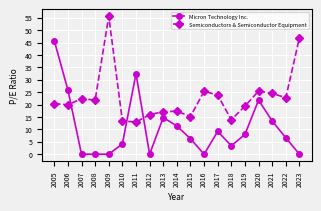

Between which two adjacent categories do Micron Technology Inc. and Semiconductors & Semiconductor Equipment first intersect?

2006 and 2007